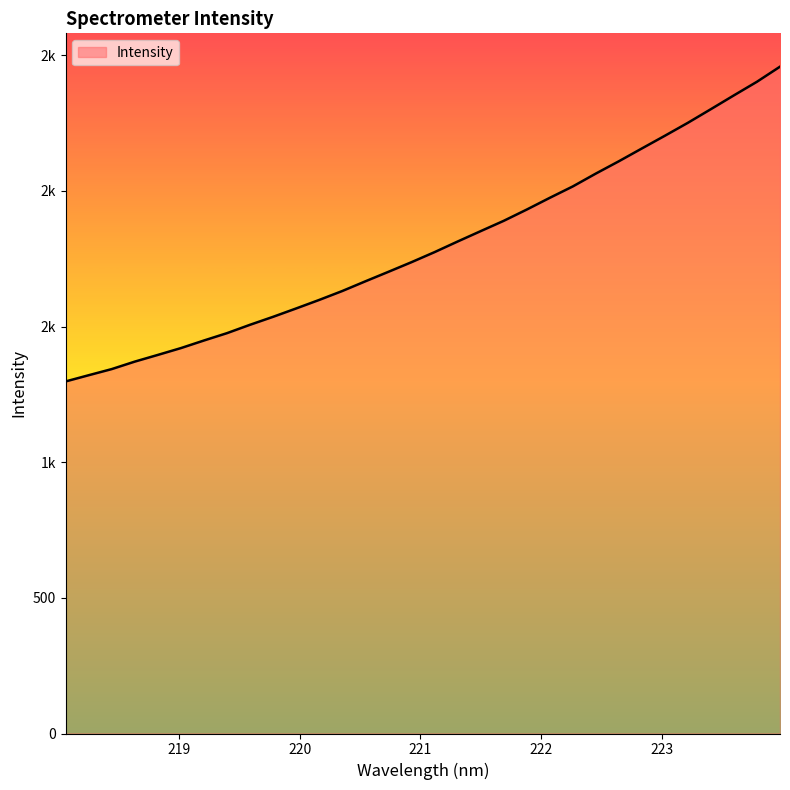

Is this an area chart (filled region under the line)?

Yes